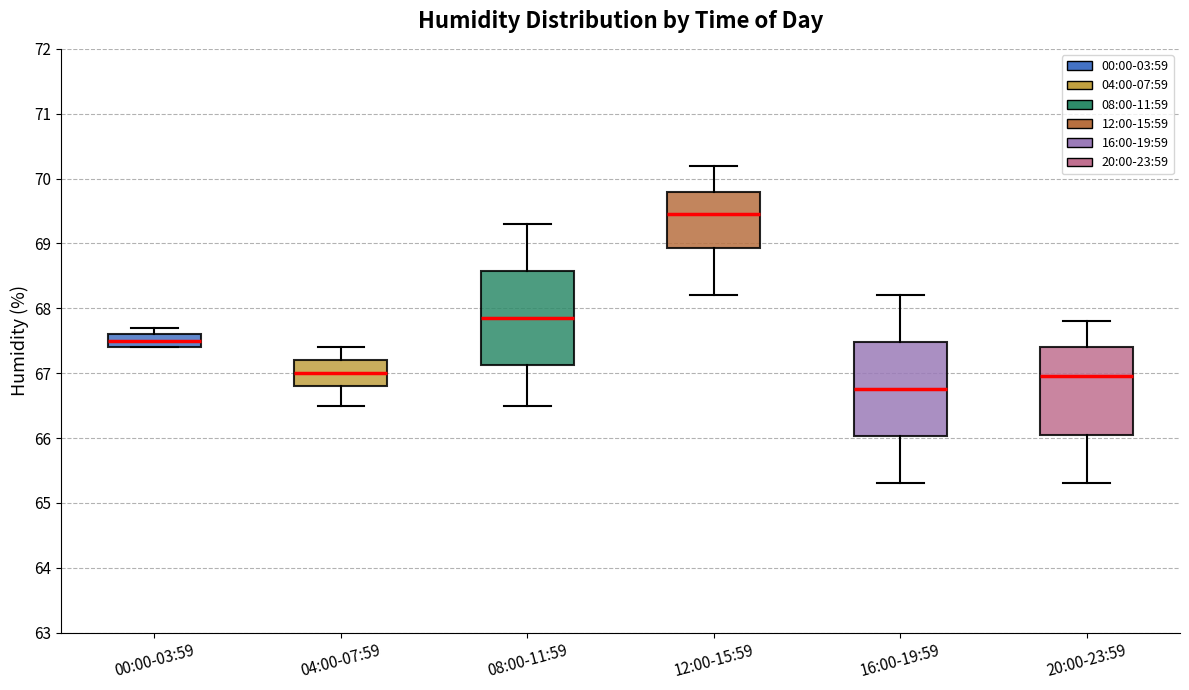

Reading left to right, read every box against the y-axis: the position of its median line, the range the box covers, and the ends of its whiskers. The values are not printed on the chart, so give them approximately, as read against the axis.

00:00-03:59: median 67.5, box 67.4 to 67.6, whiskers 67.4 to 67.7
04:00-07:59: median 67.0, box 66.8 to 67.2, whiskers 66.5 to 67.4
08:00-11:59: median 67.9, box 67.1 to 68.6, whiskers 66.5 to 69.3
12:00-15:59: median 69.5, box 68.9 to 69.8, whiskers 68.2 to 70.2
16:00-19:59: median 66.8, box 66.0 to 67.5, whiskers 65.3 to 68.2
20:00-23:59: median 67.0, box 66.1 to 67.4, whiskers 65.3 to 67.8